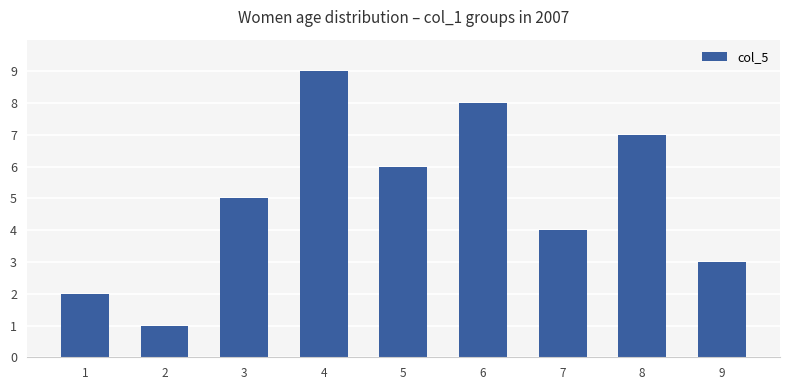

Rank the categories by value from highest to lowest.

4, 6, 8, 5, 3, 7, 9, 1, 2